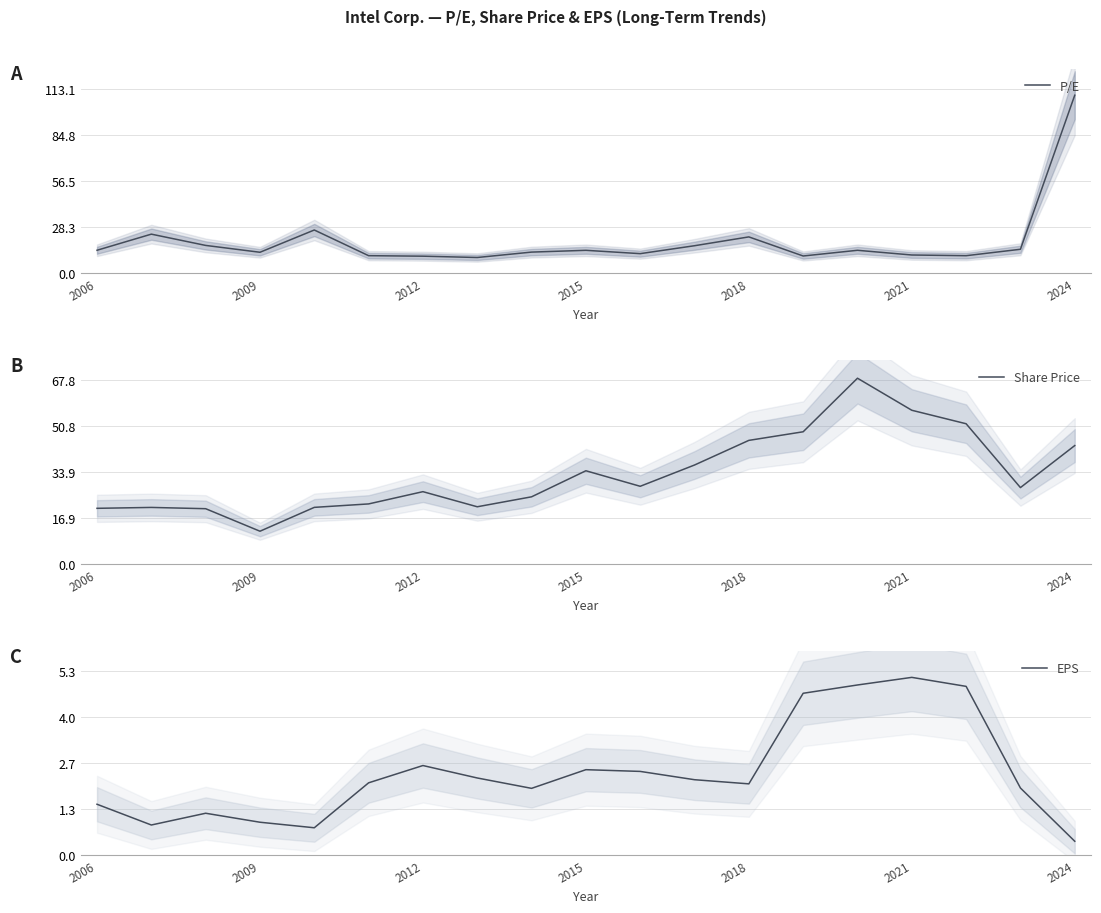

In P/E, how many points are higher than both neighbors (excluding endpoints)?

5